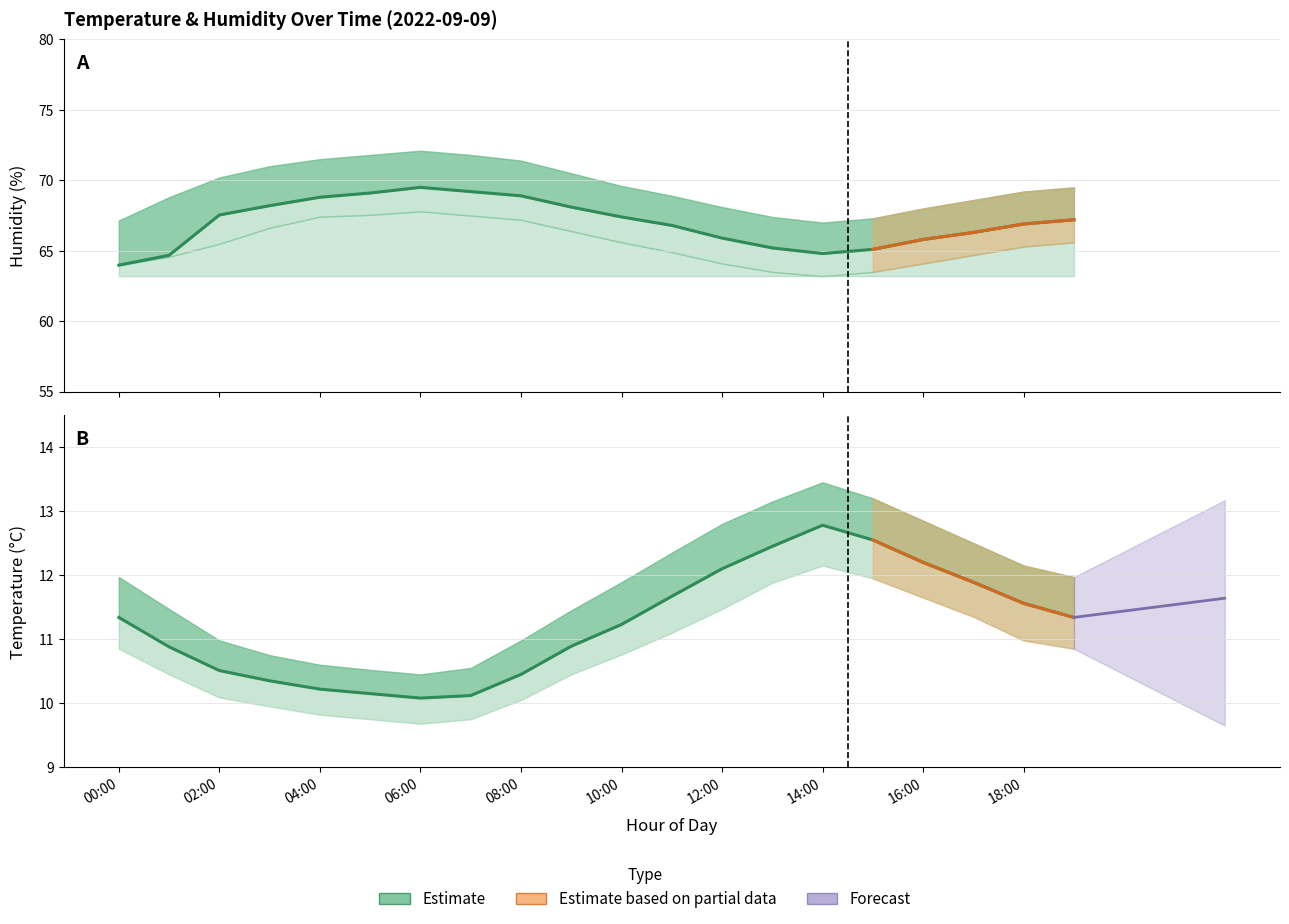

How many categories are shown in the chart?

20